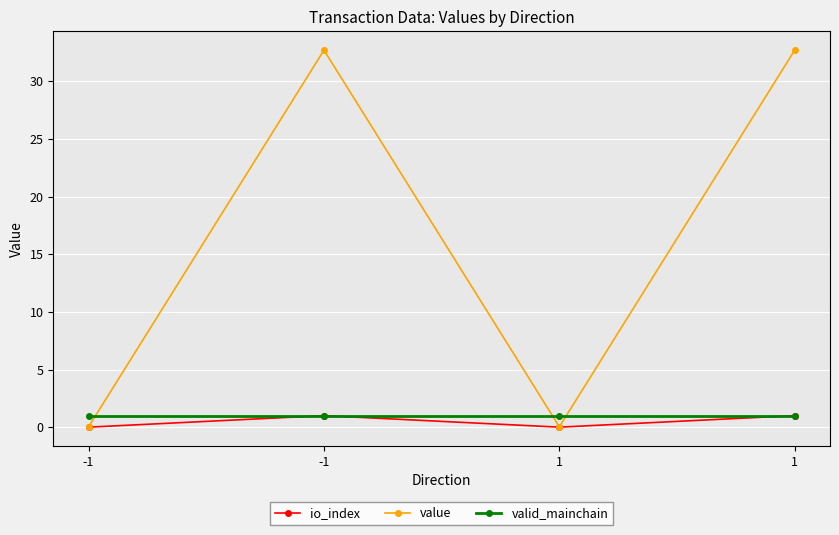

Which series has the largest total across all categories?

value